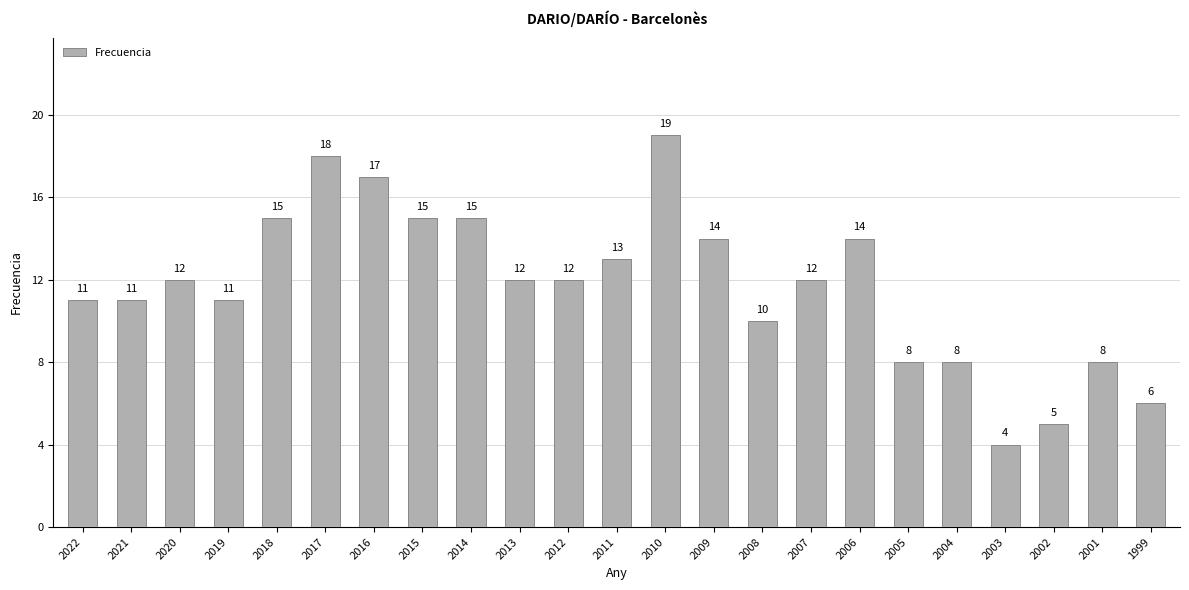

How many series are shown in this chart?

1